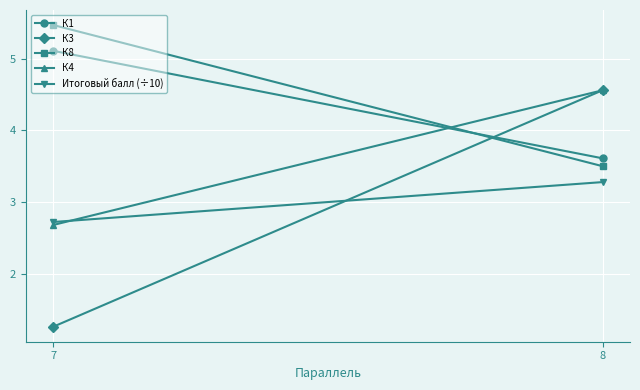

True or false: К8 has a value of 3.8 at 7.

False